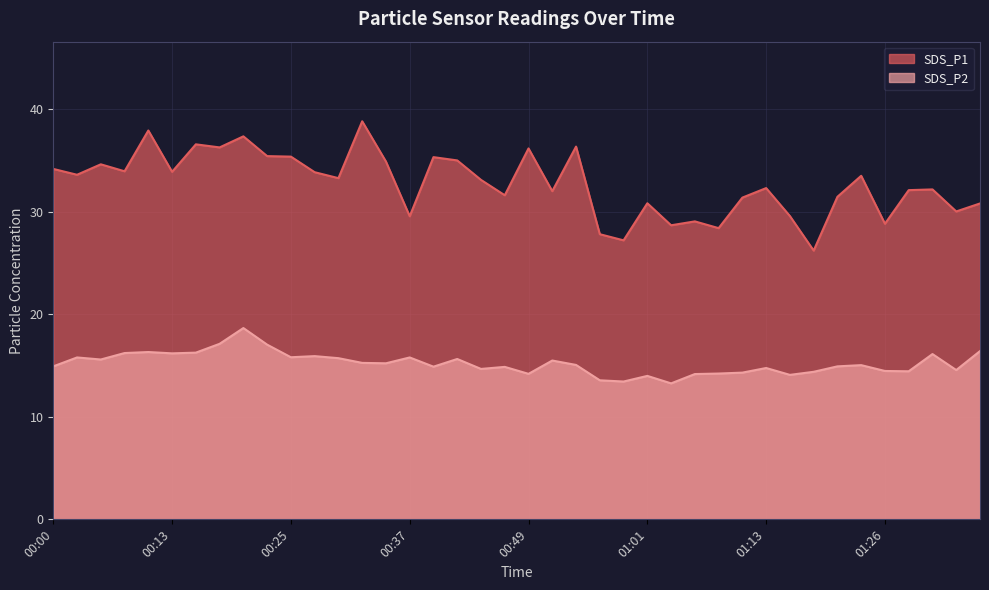

The SDS_P2 series shows 21.5 at 01:35. True or false?

False